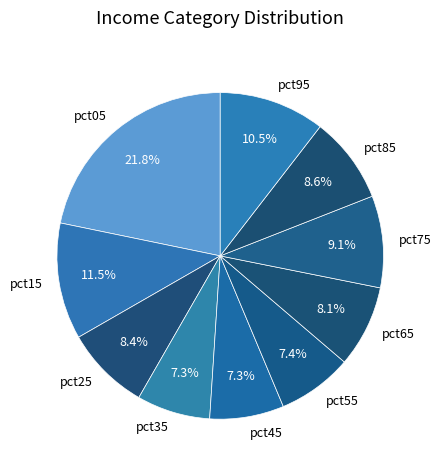

Which slice is the largest?

pct05